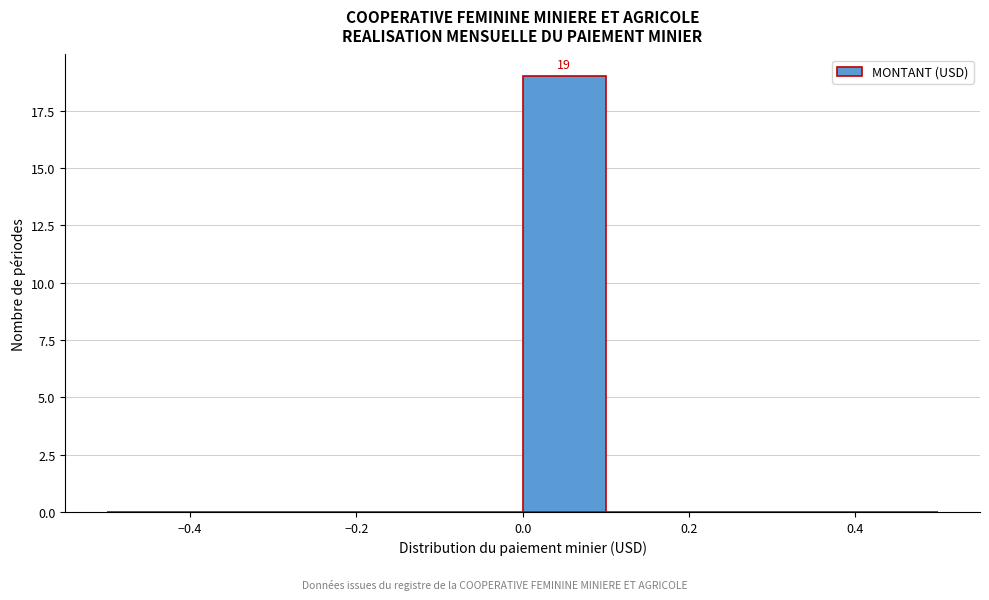

Over which range of the x-axis is the bar tallest?

0.0 to 0.1